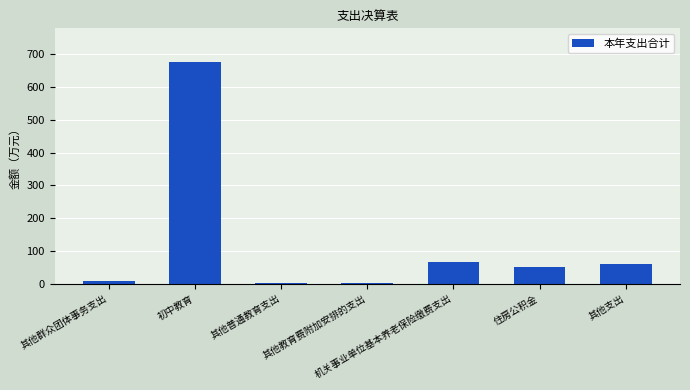

What is the change in value from 机关事业单位基本养老保险缴费支出 to 住房公积金?

-16.4